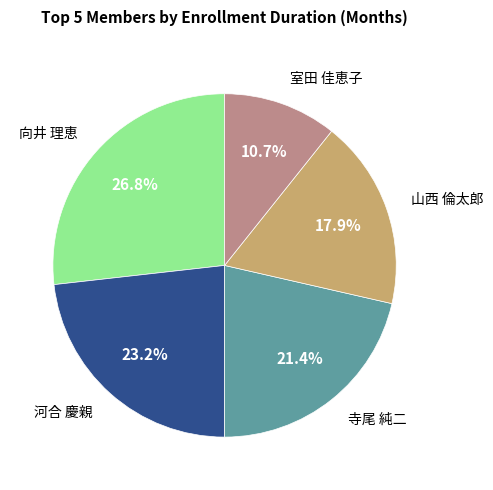

Does any single category account for the majority?

No